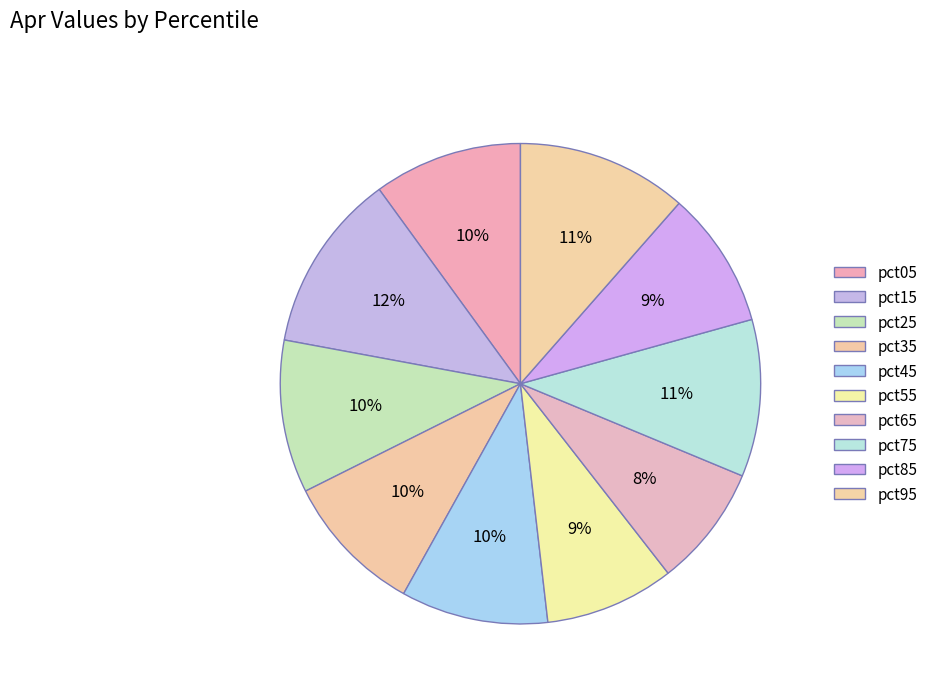

Between pct65 and pct95, which is larger?

pct95